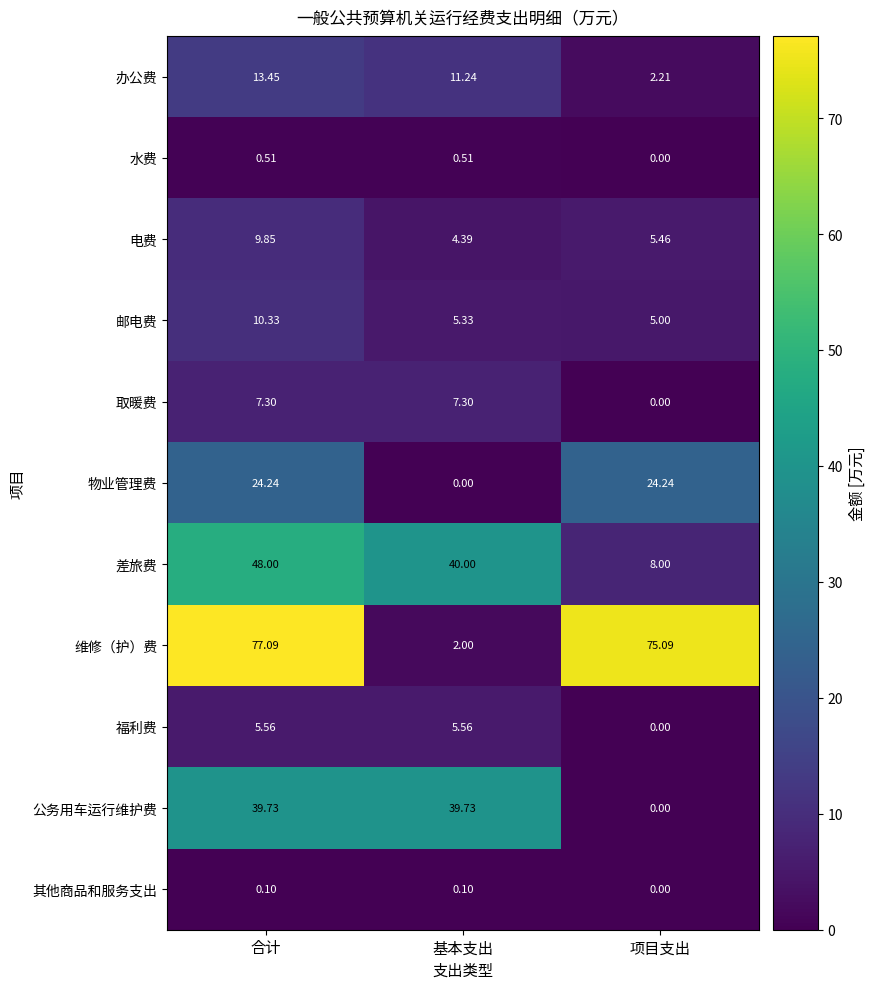

Which series has the largest range (max minus min)?

维修（护）费